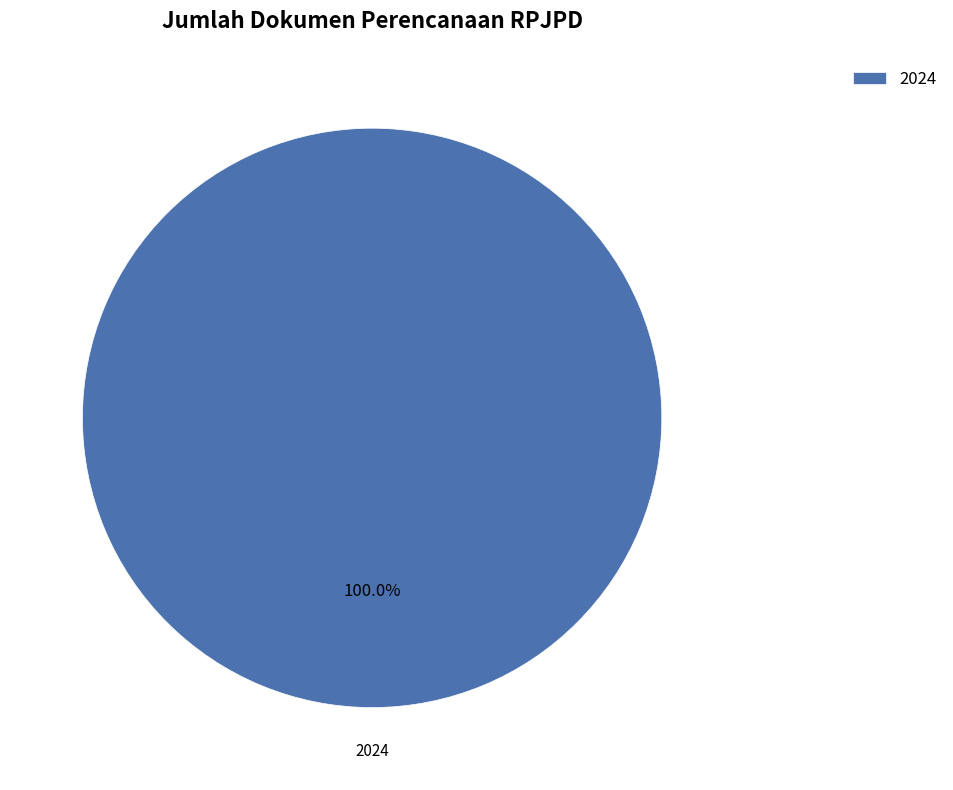

Rank the categories by value from highest to lowest.

2024